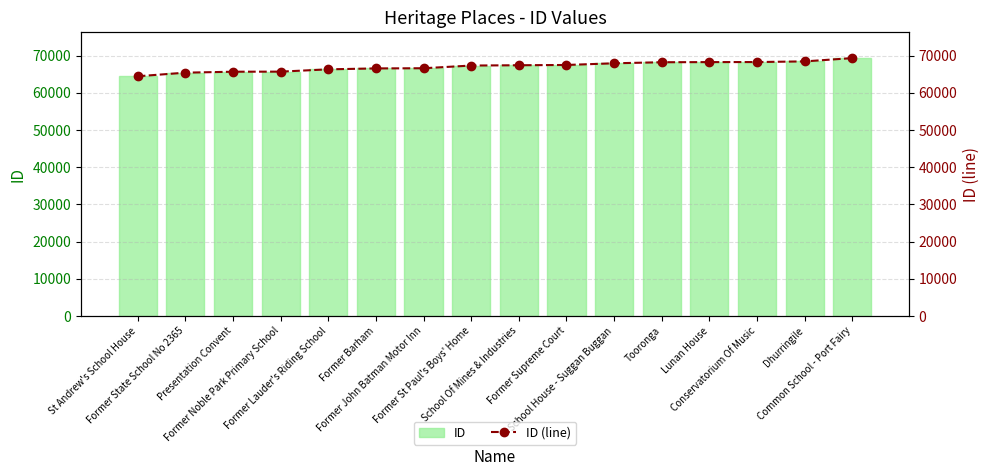

Which series has the largest range (max minus min)?

ID